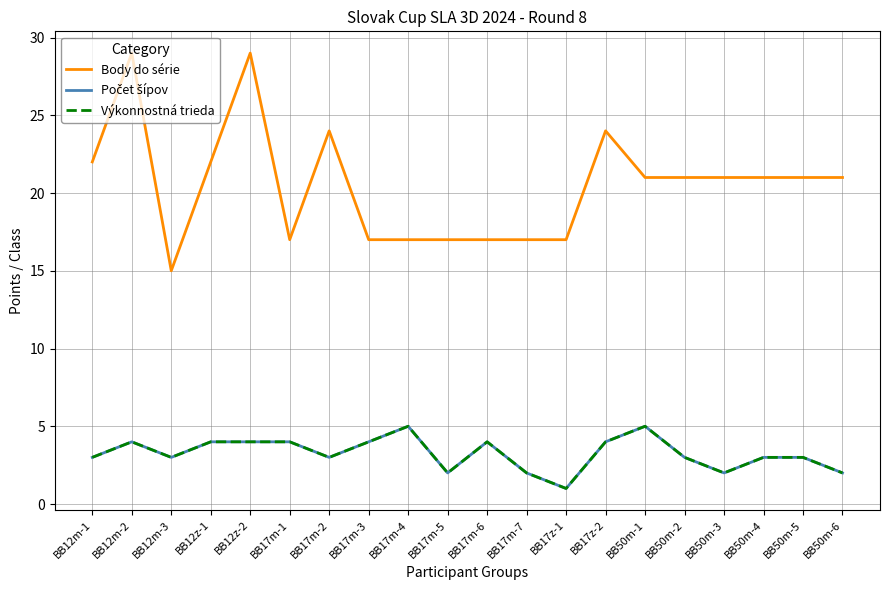

Where is Počet šípov nearest to the value 3?

BB12m-1